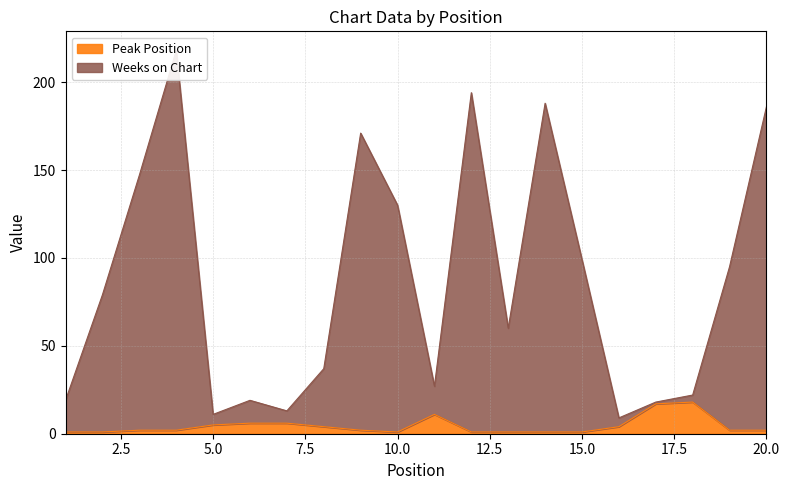

True or false: Weeks on Chart has more than 2 points higher than both neighbors.

True